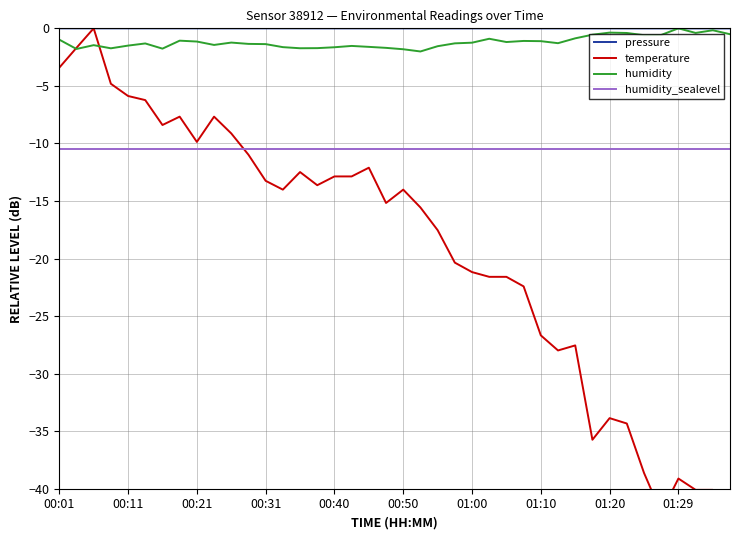

At how many categories does at least one series exceed -14?

40